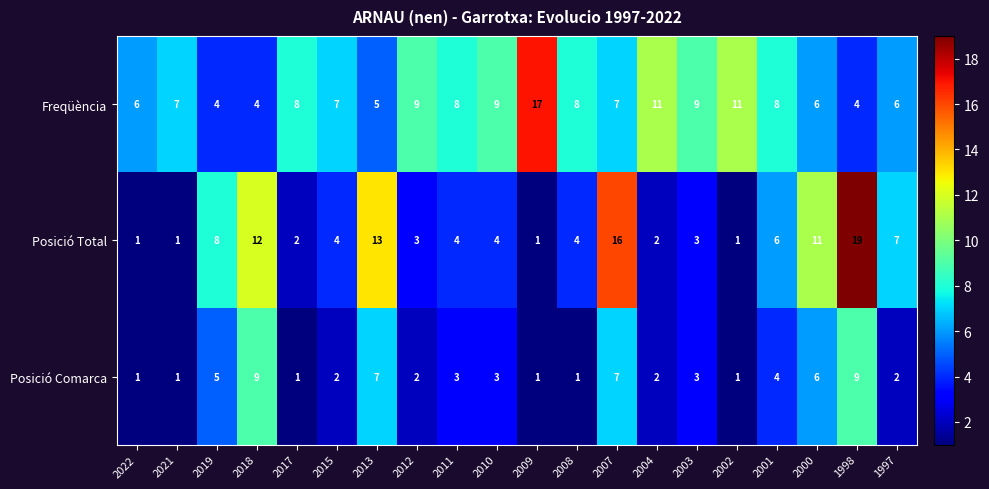

List the series in order of their peak value, lowest first.

Posició Comarca, Freqüència, Posició Total